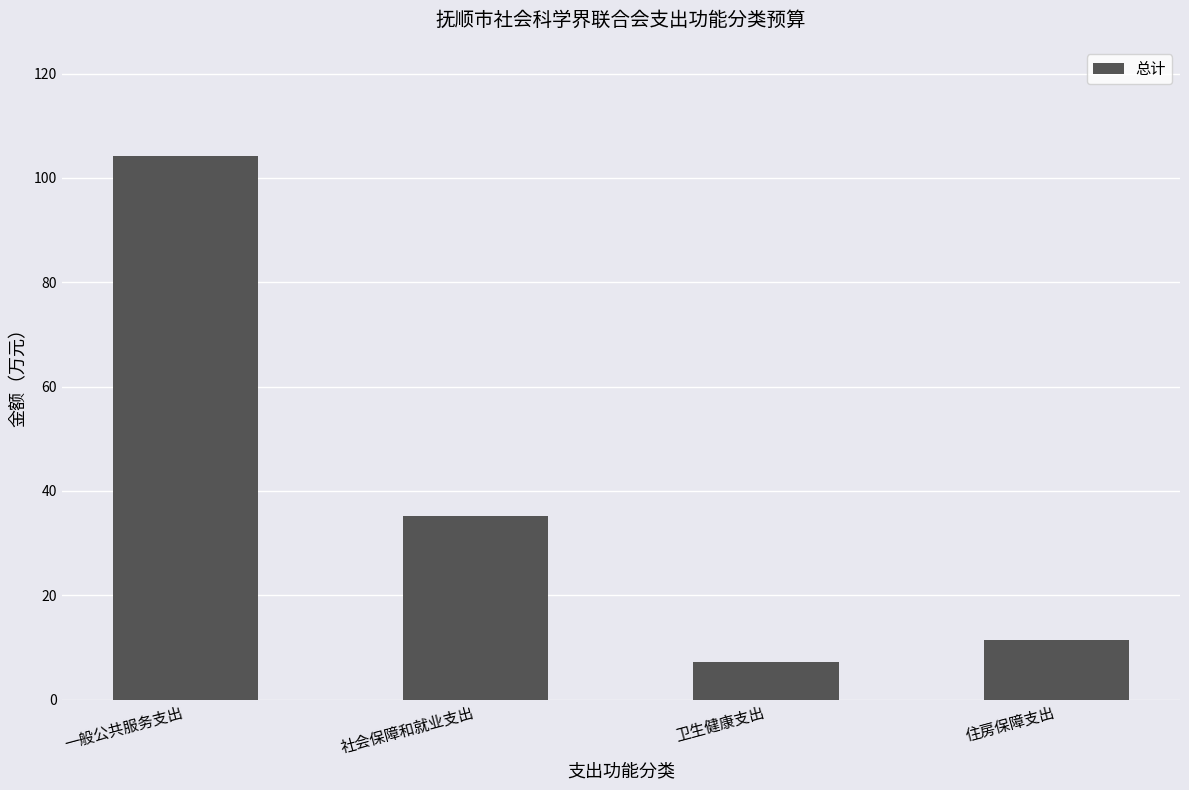

At which category does the chart reach its peak across all series?

一般公共服务支出